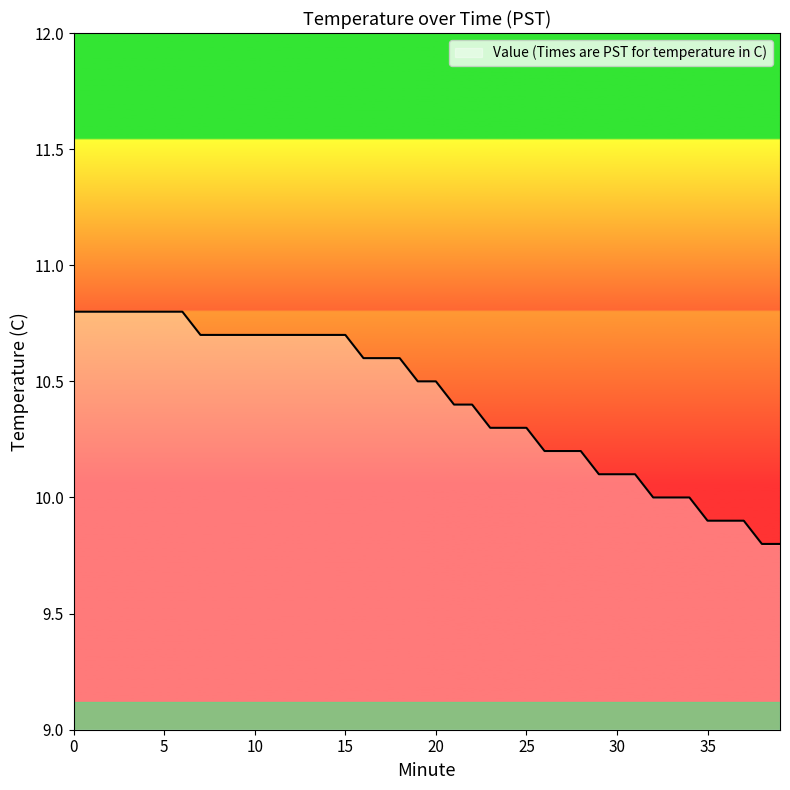

What is the maximum value shown in the chart?

10.8